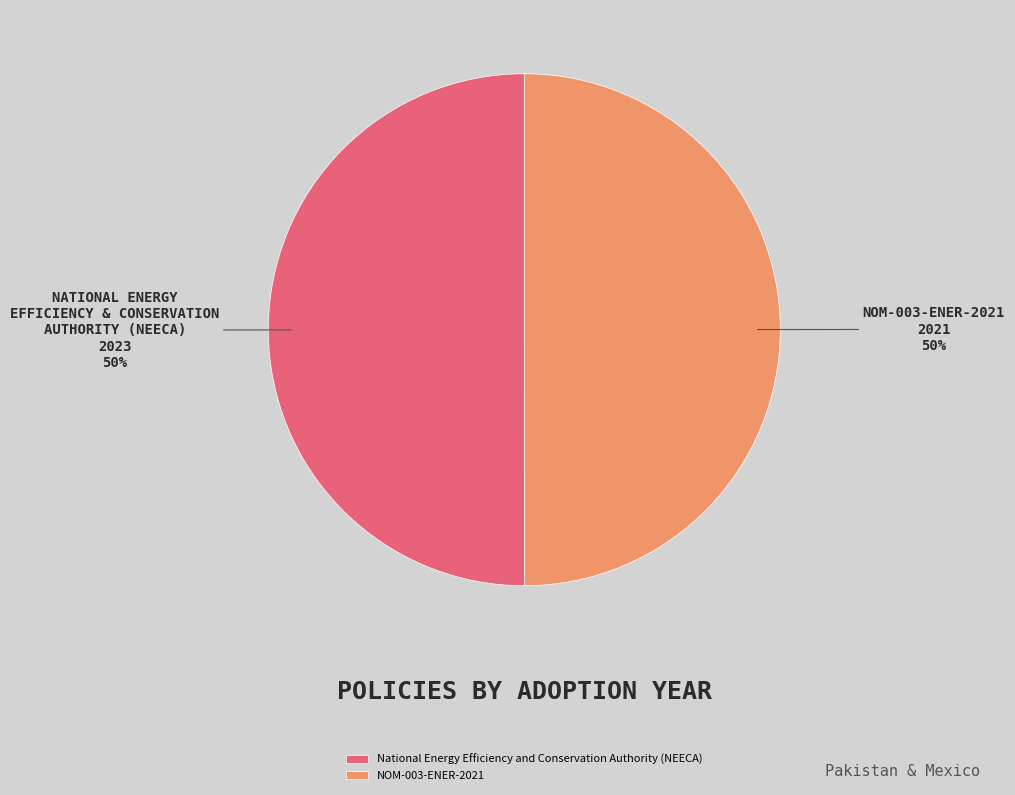

Combined, do NOM-003-ENER-2021 and National Energy Efficiency and Conservation Authority (NEECA) account for over 50%?

Yes